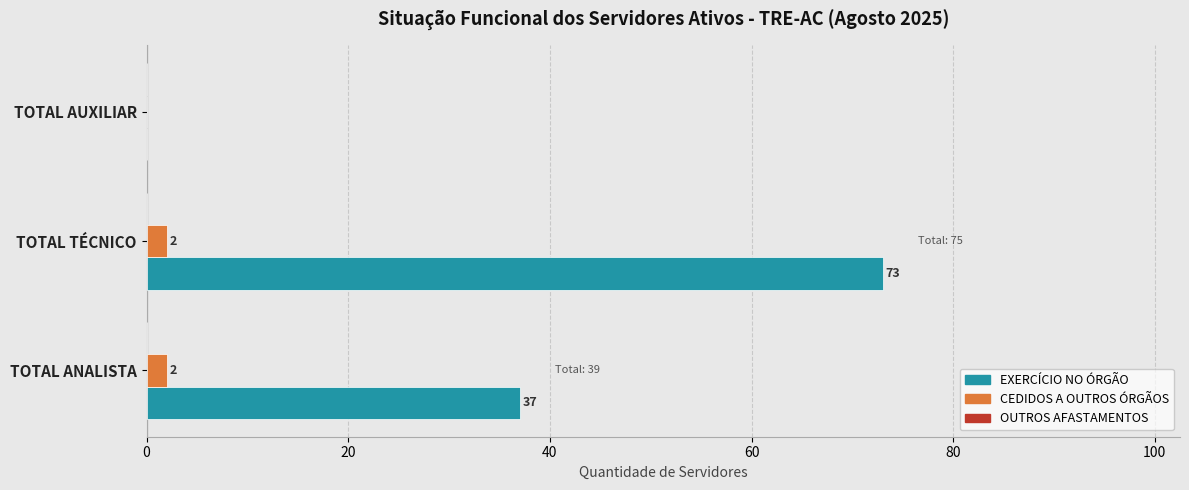

Is the value of CEDIDOS A OUTROS ÓRGÃOS at TOTAL ANALISTA greater than the value of EXERCÍCIO NO ÓRGÃO at TOTAL AUXILIAR?

Yes